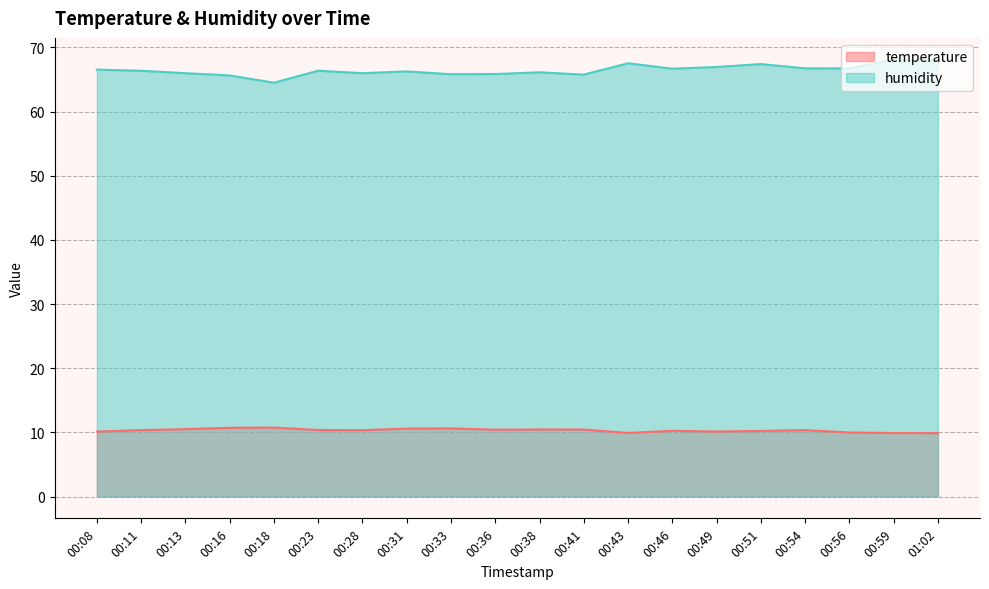

True or false: humidity and temperature cross at least once.

False